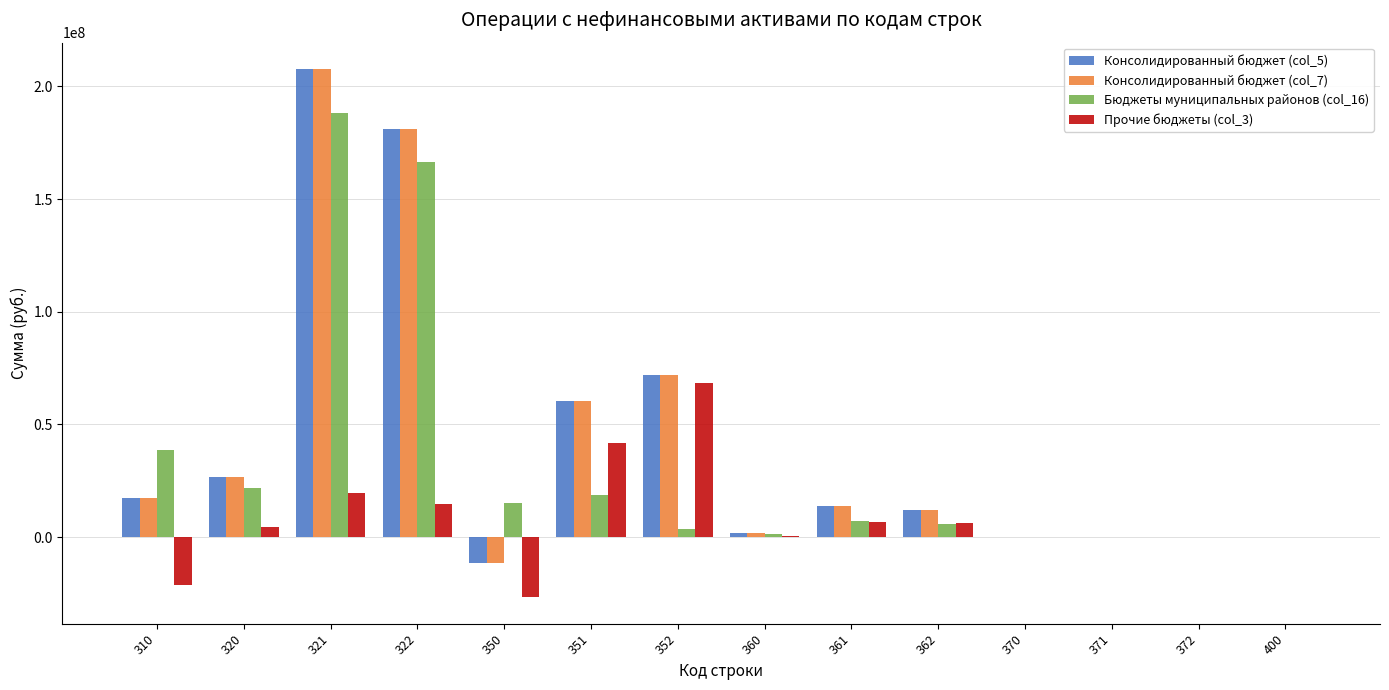

What is the highest value of the Консолидированный бюджет (col_5) series?

207683251.1